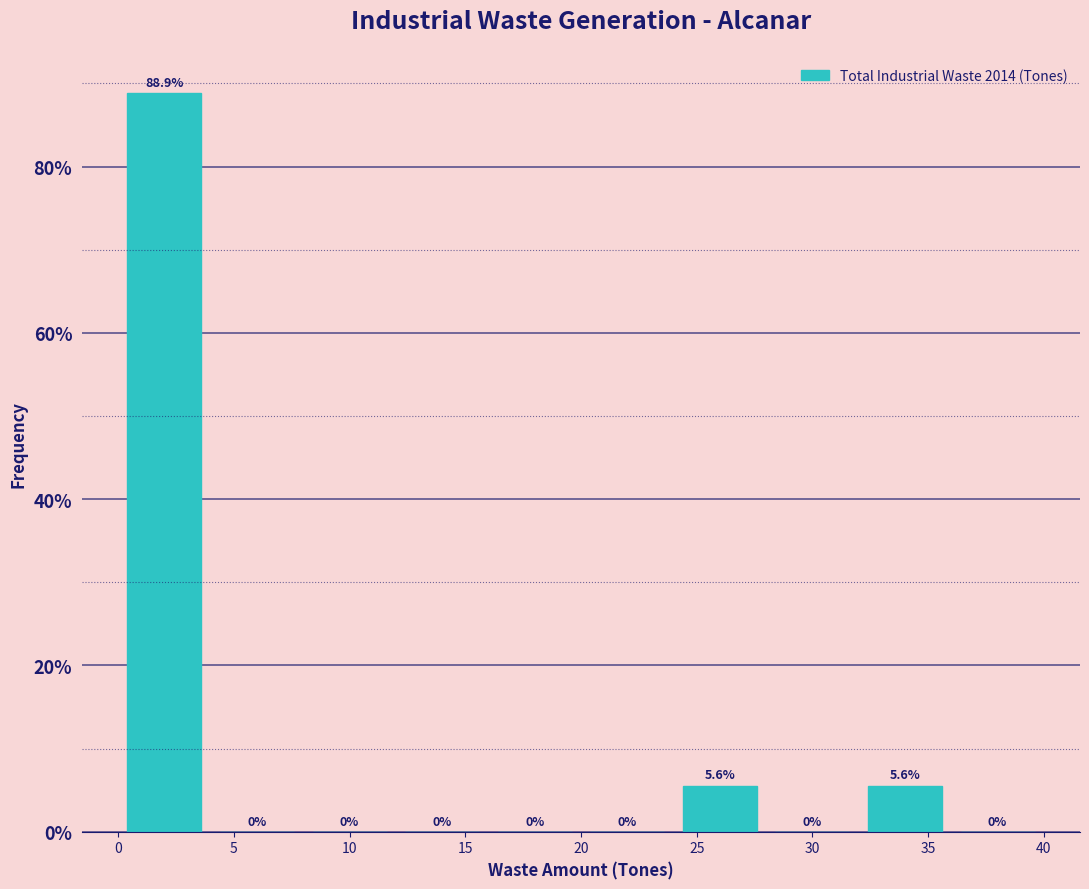

How tall is the bar that spans 32 to 36 on the x-axis?

5.6